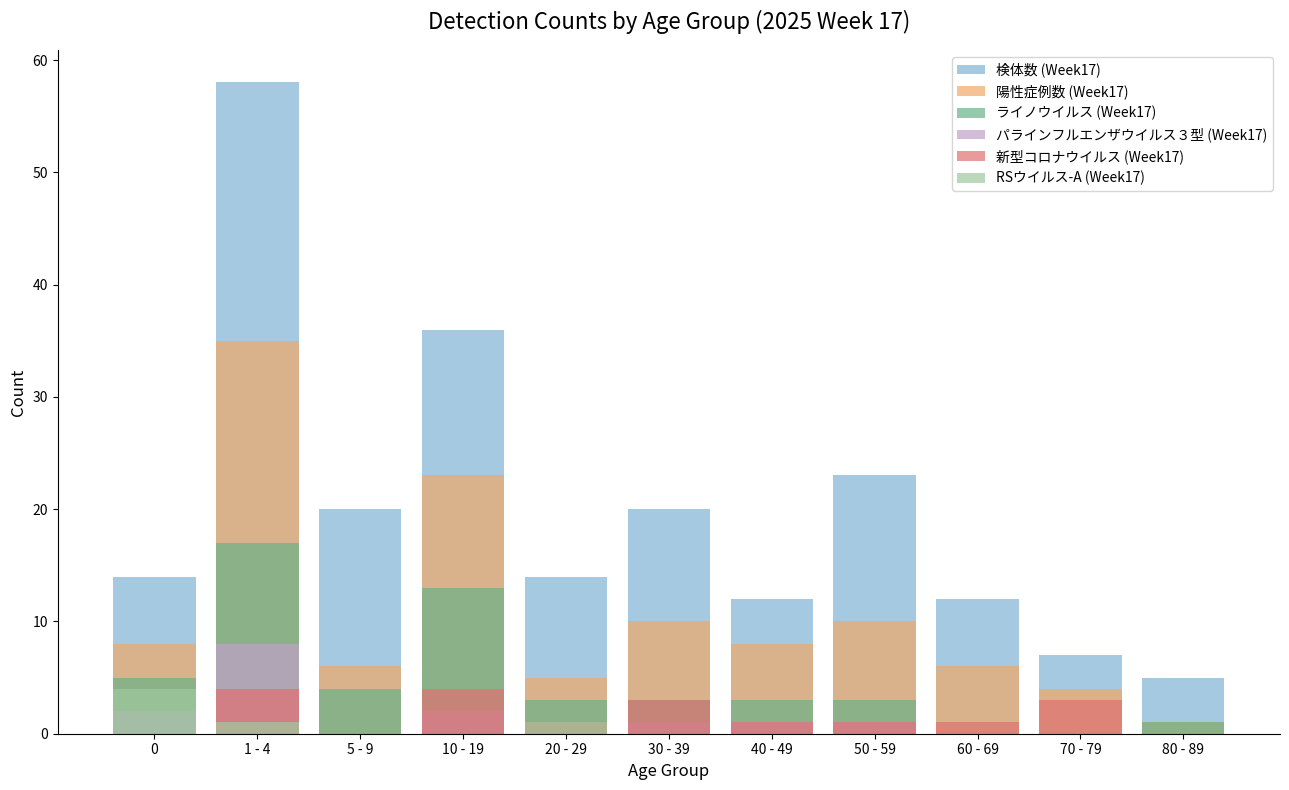

What is the total value across all series at 80 - 89?

7